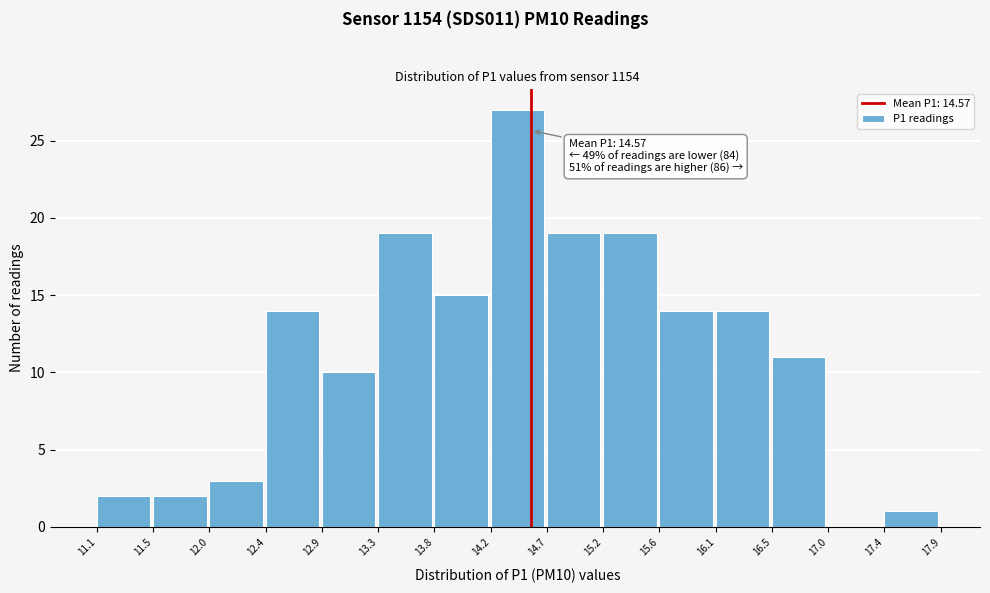

Which range on the x-axis has the tallest bar?

14.2 to 14.7